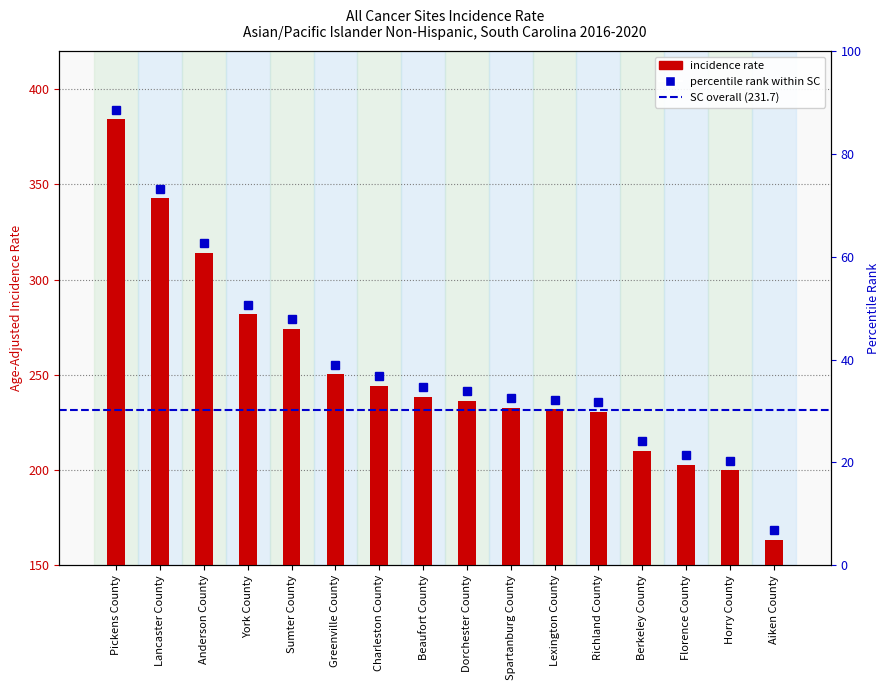

The value at Aiken County is 163.4. True or false?

True